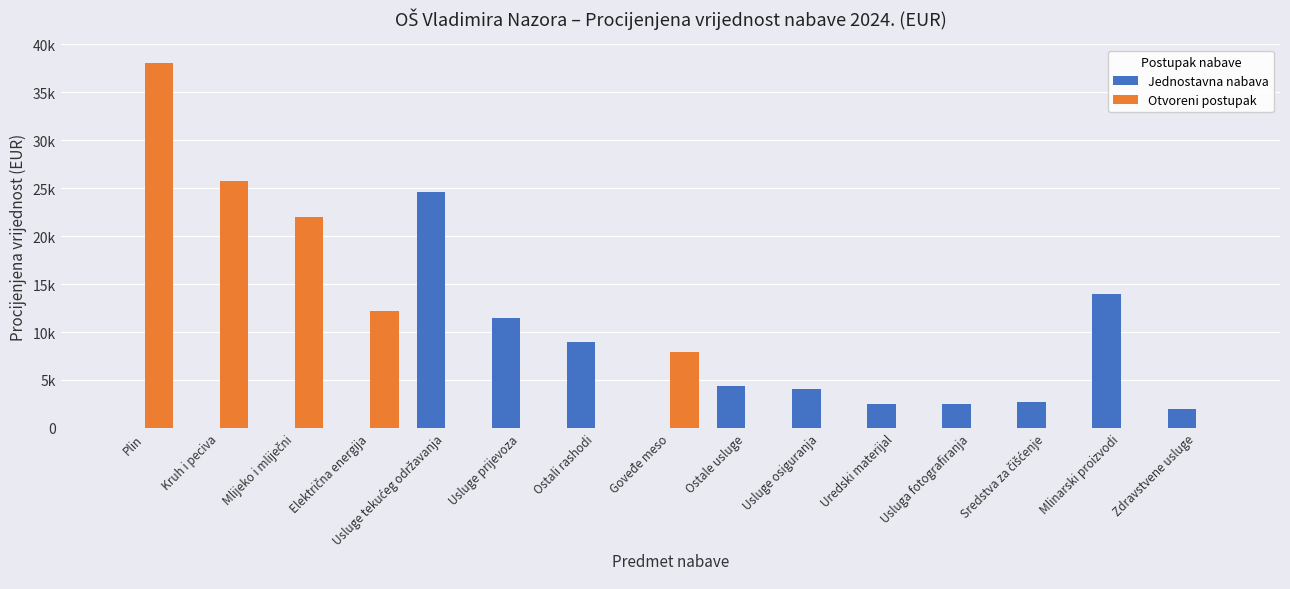

Is the value of Jednostavna nabava at Sredstva za čišćenje greater than the value of Otvoreni postupak at Goveđe meso?

No